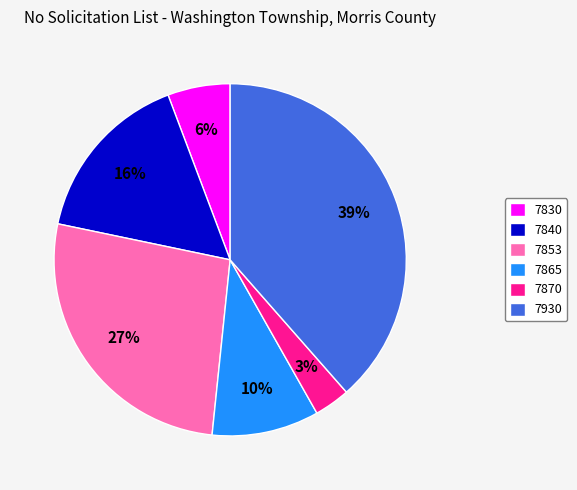

What is the largest slice in the pie chart?

7930